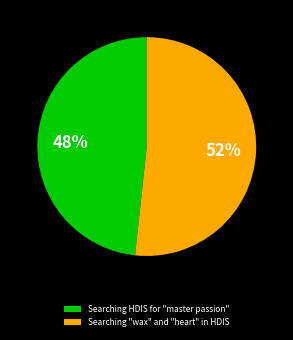

Which category has the biggest portion of the pie?

Searching "wax" and "heart" in HDIS